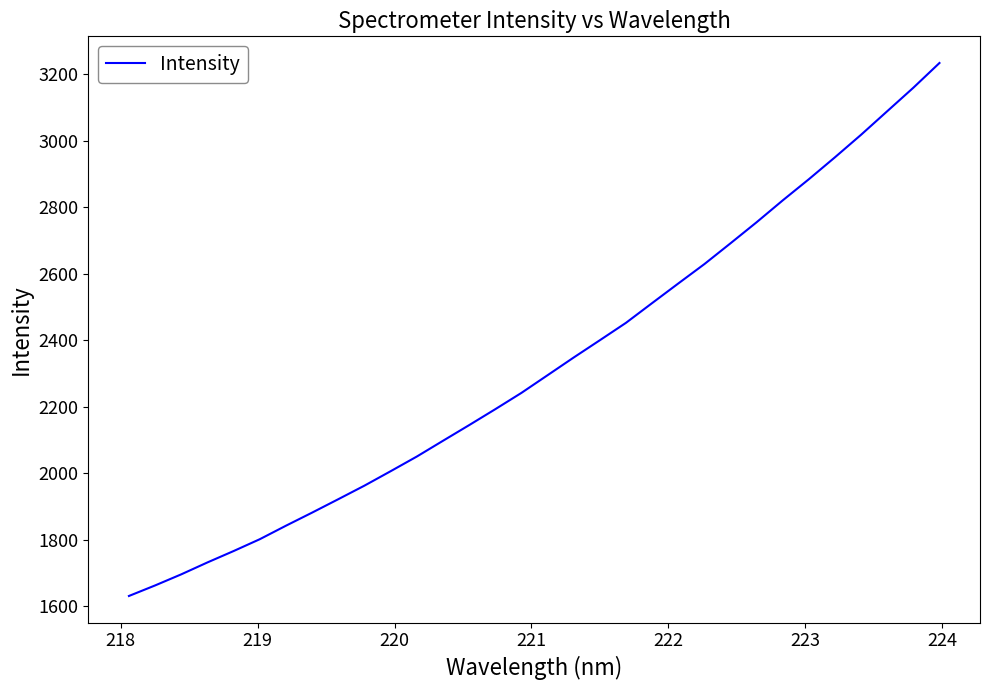

What is the greatest value displayed?

3234.0